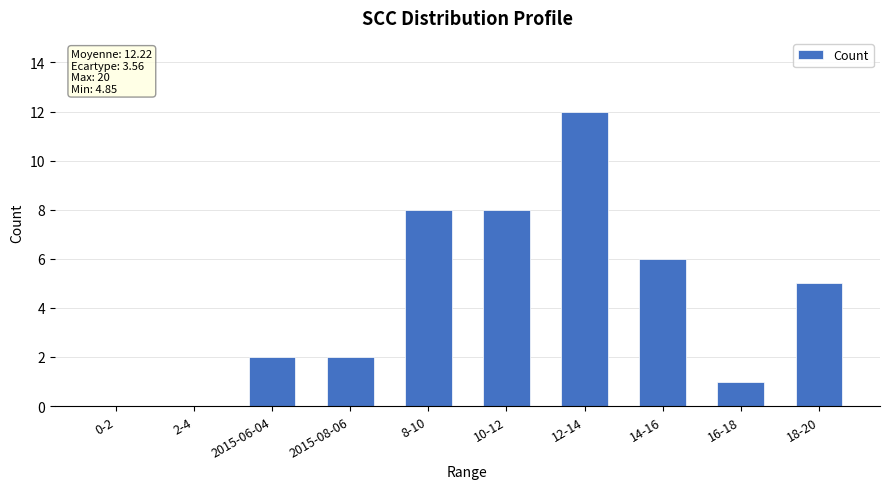

What is the change in value from 0-2 to 12-14?

+12